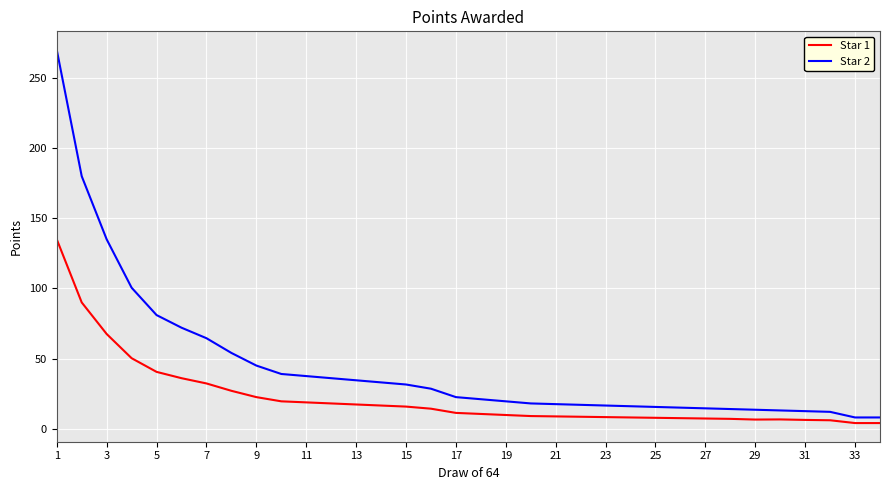

What is the minimum value for Star 2?

8.0